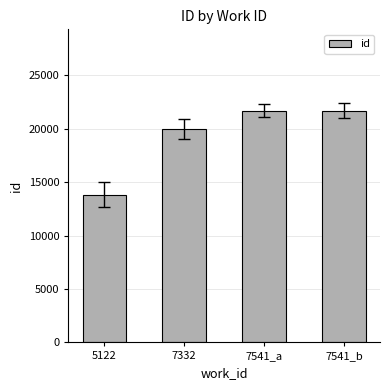

What is the ratio of the value at 7332 to the value at 5122?

1.4